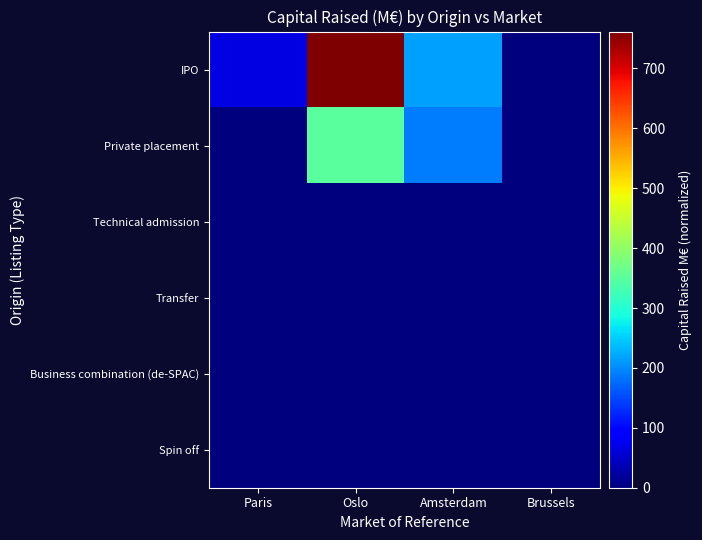

Which series has the largest range (max minus min)?

IPO